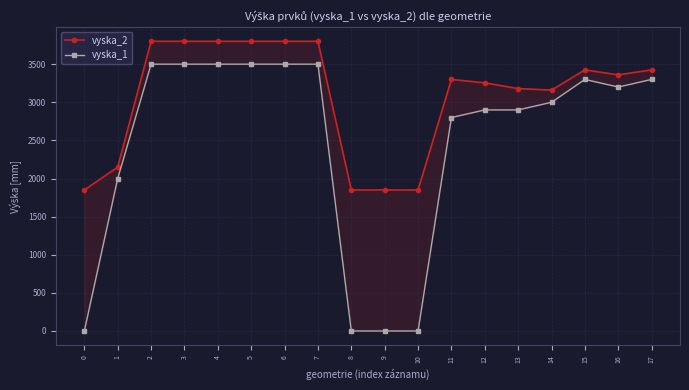

Does the chart display data point markers on the line(s)?

Yes